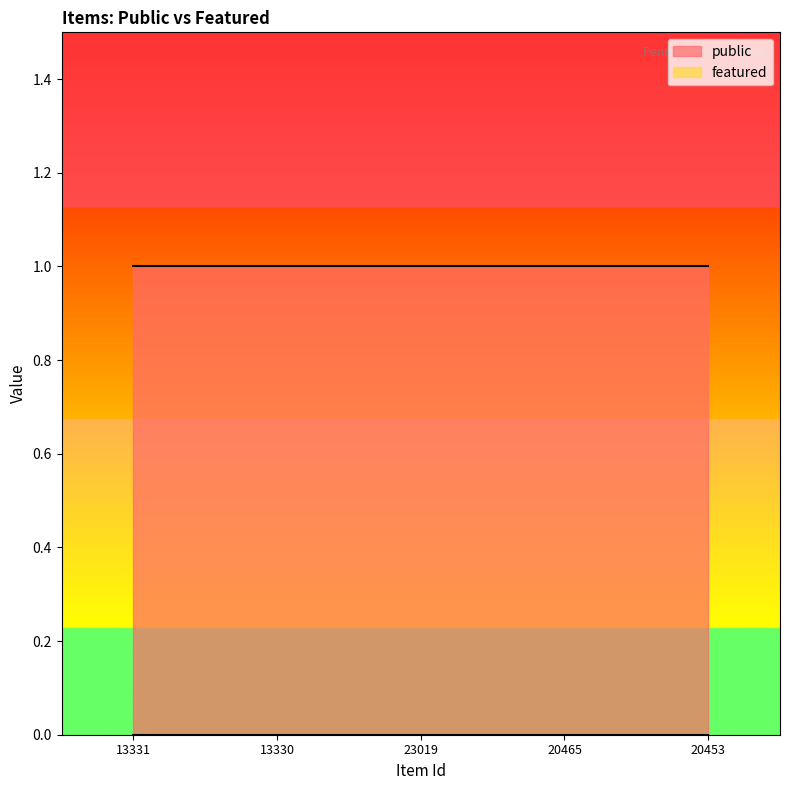

Where is public nearest to the value 1?

13331